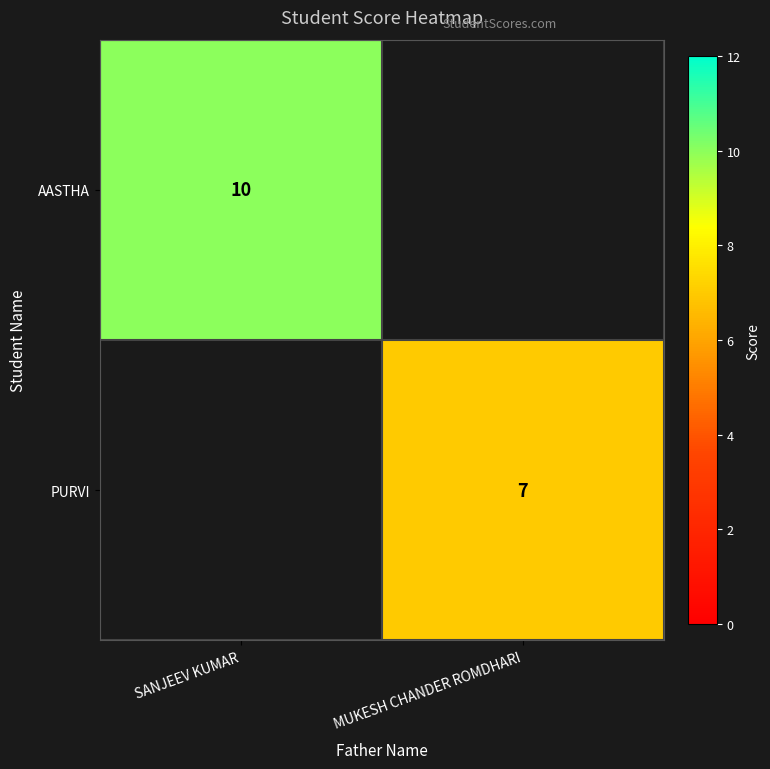

Is the value of PURVI at MUKESH CHANDER ROMDHARI greater than the value of AASTHA at SANJEEV KUMAR?

No